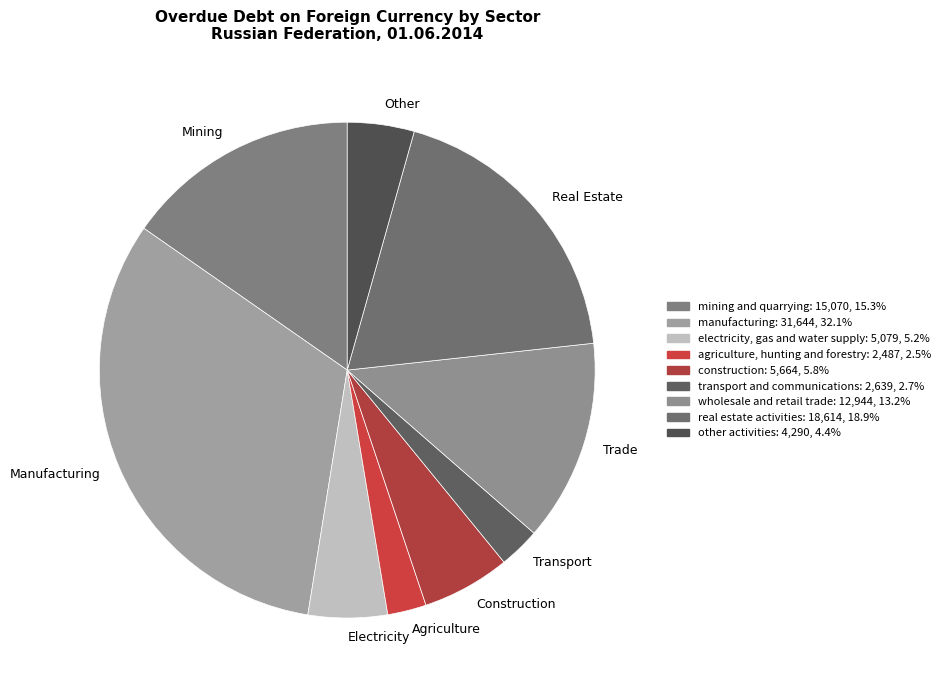

How many slices are in this pie chart?

9